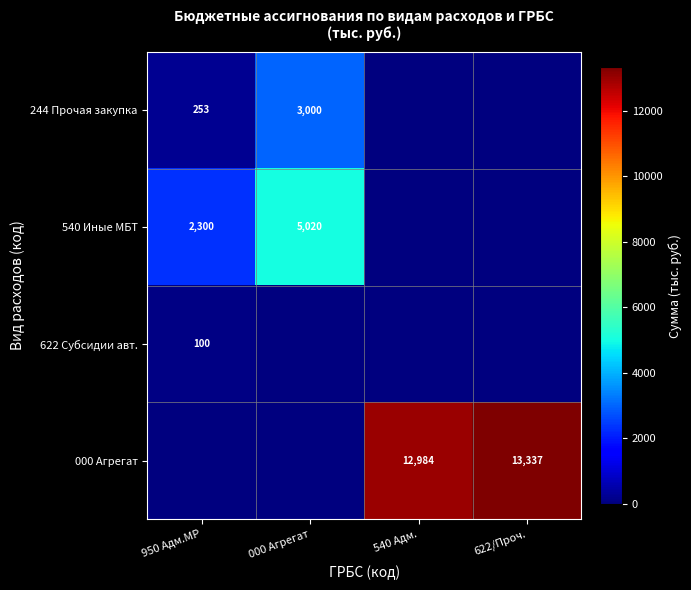

True or false: 000 Агрегат has a value of 6646 at 622/Проч..

False